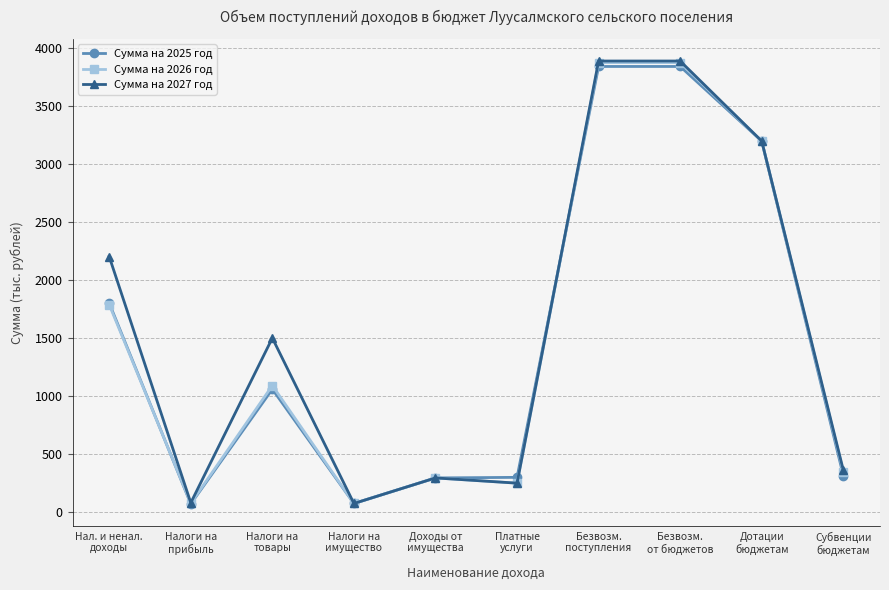

At how many categories does at least one series exceed 2864?

3